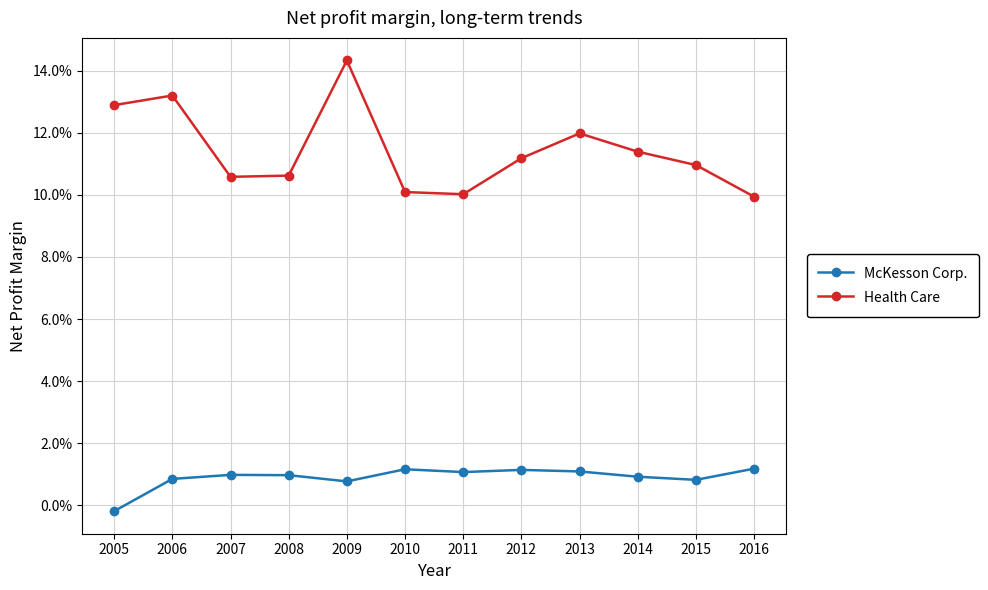

Which series has the widest spread of values?

Health Care